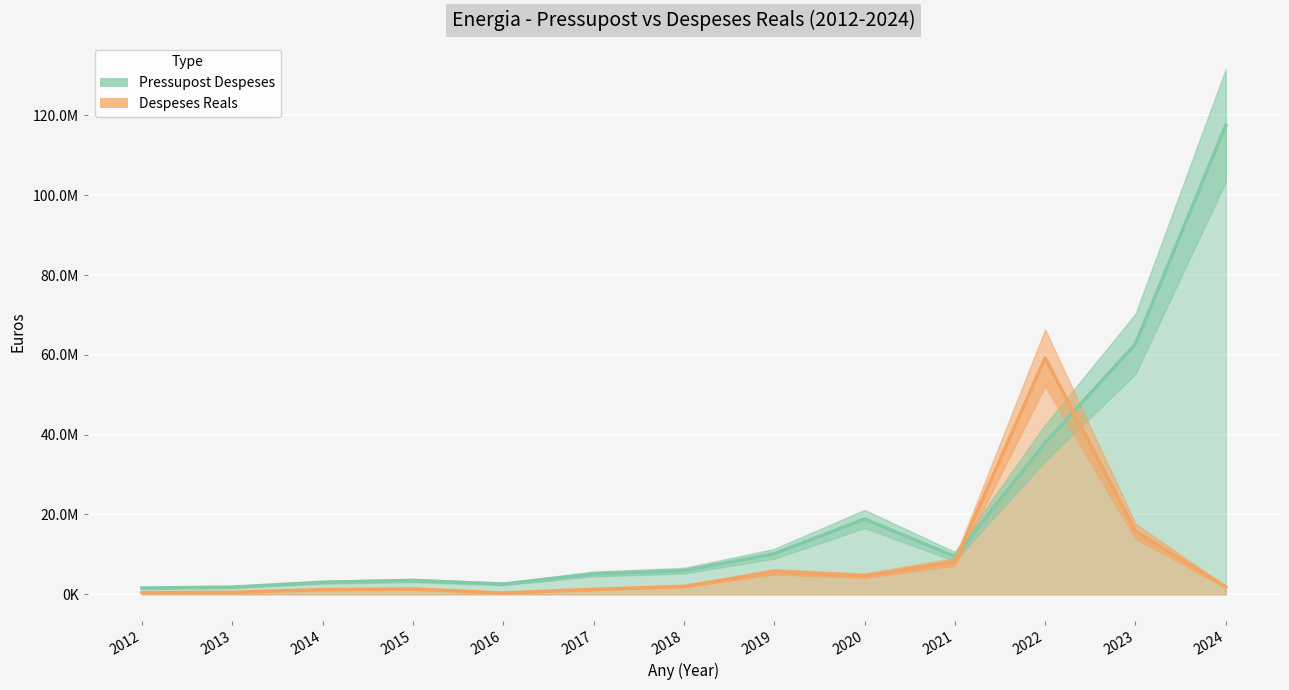

What value does the Despeses Reals series have at 2013?

503284.9